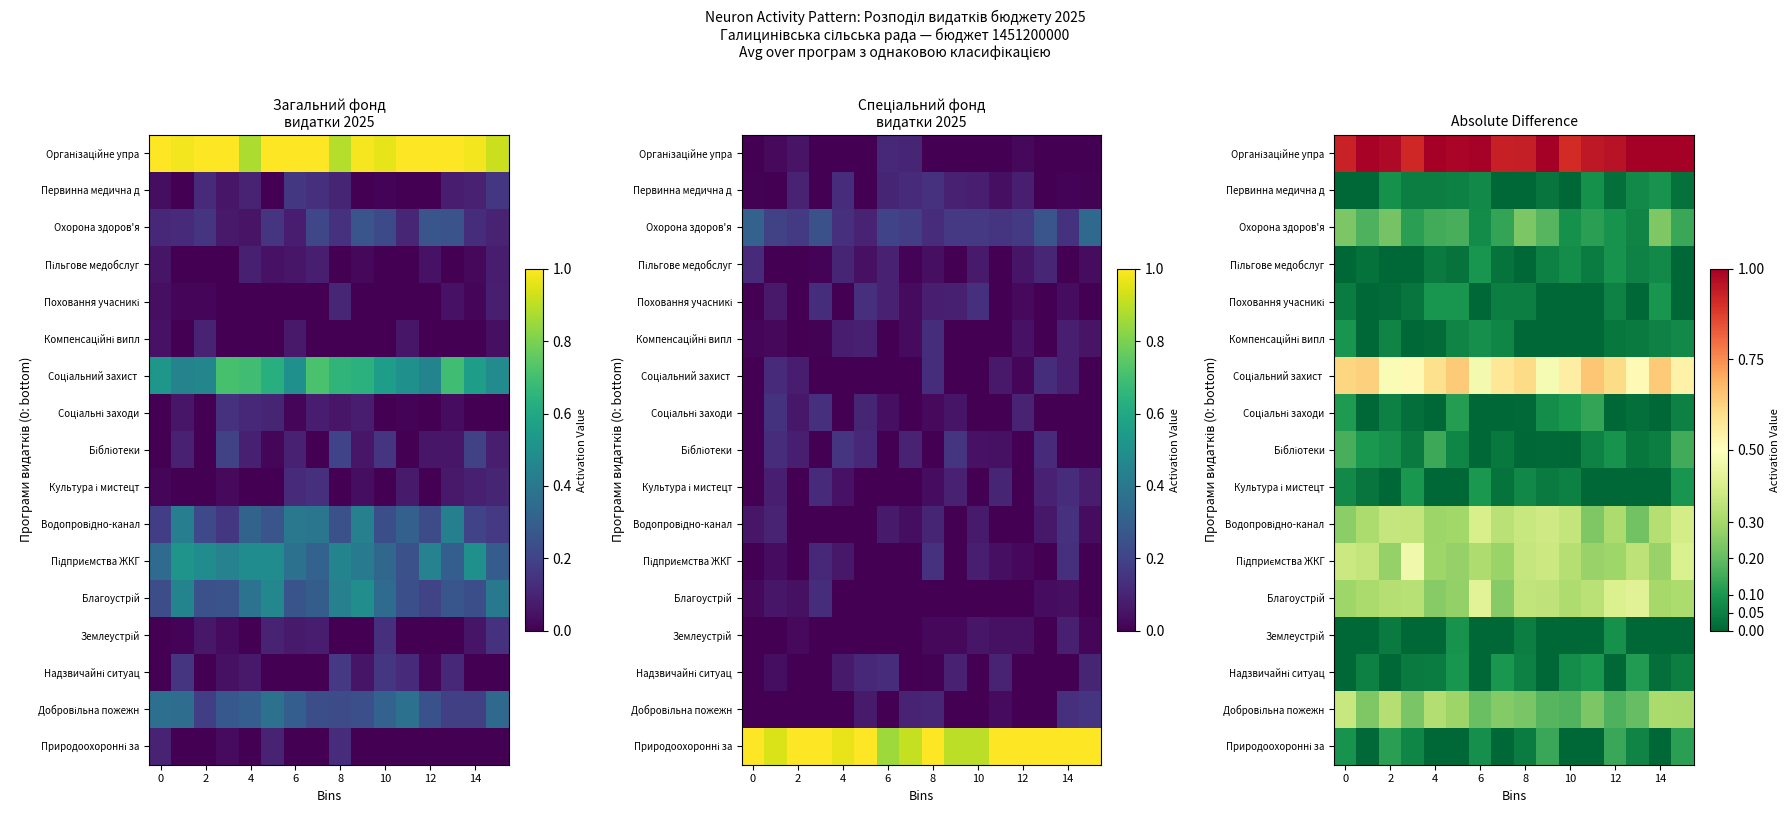

How many categories are shown in the chart?

16